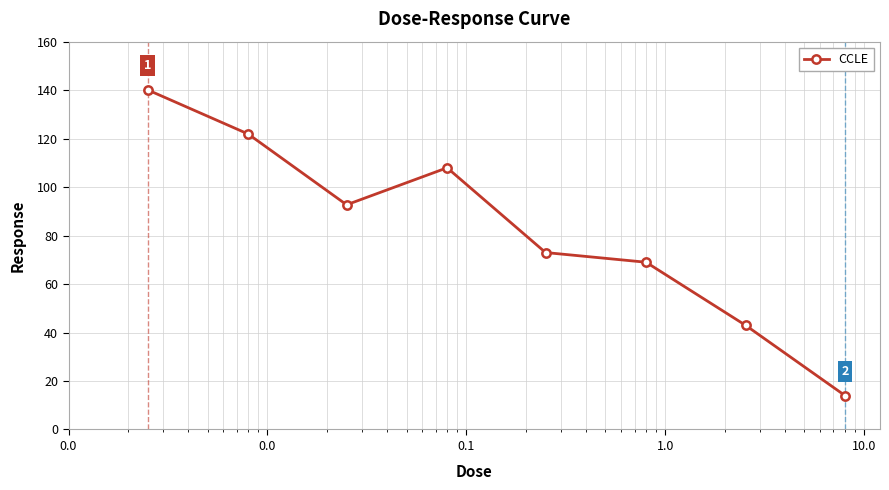

What is the sum of all values?

661.7